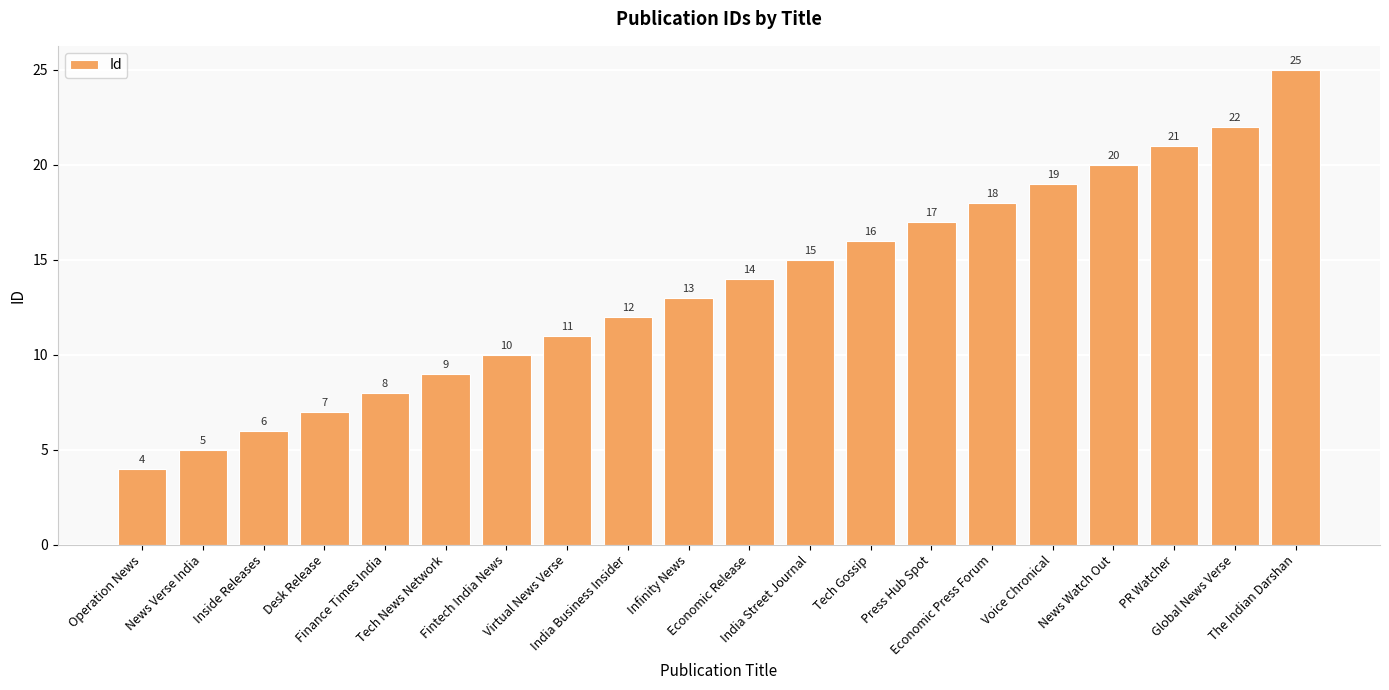

Reading left to right, list all the values displayed in this chart.

Operation News=4	News Verse India=5	Inside Releases=6	Desk Release=7	Finance Times India=8	Tech News Network=9	Fintech India News=10	Virtual News Verse=11	India Business Insider=12	Infinity News=13	Economic Release=14	India Street Journal=15	Tech Gossip=16	Press Hub Spot=17	Economic Press Forum=18	Voice Chronical=19	News Watch Out=20	PR Watcher=21	Global News Verse=22	The Indian Darshan=25